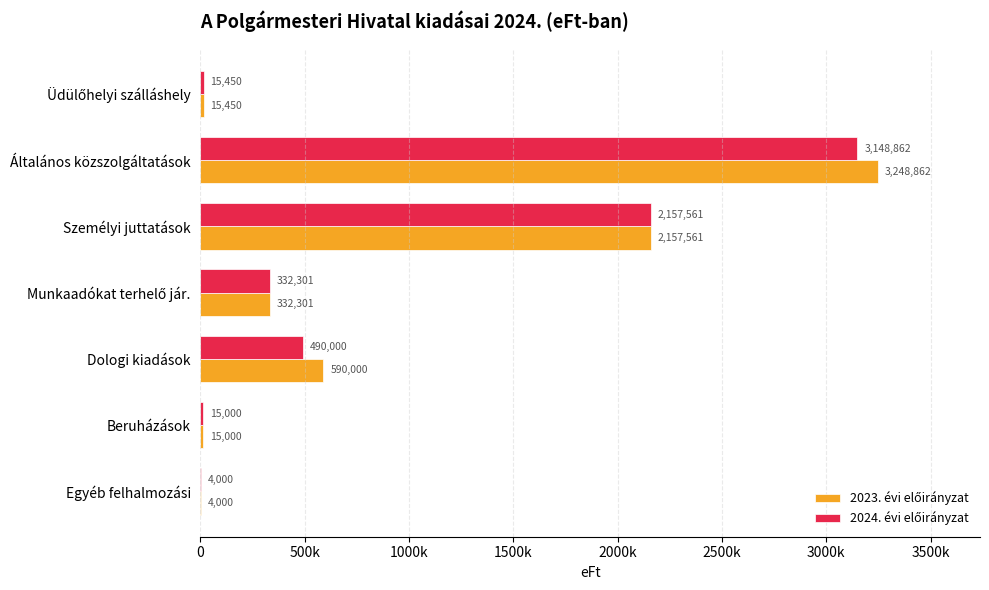

Which series has the largest total across all categories?

2023. évi előirányzat